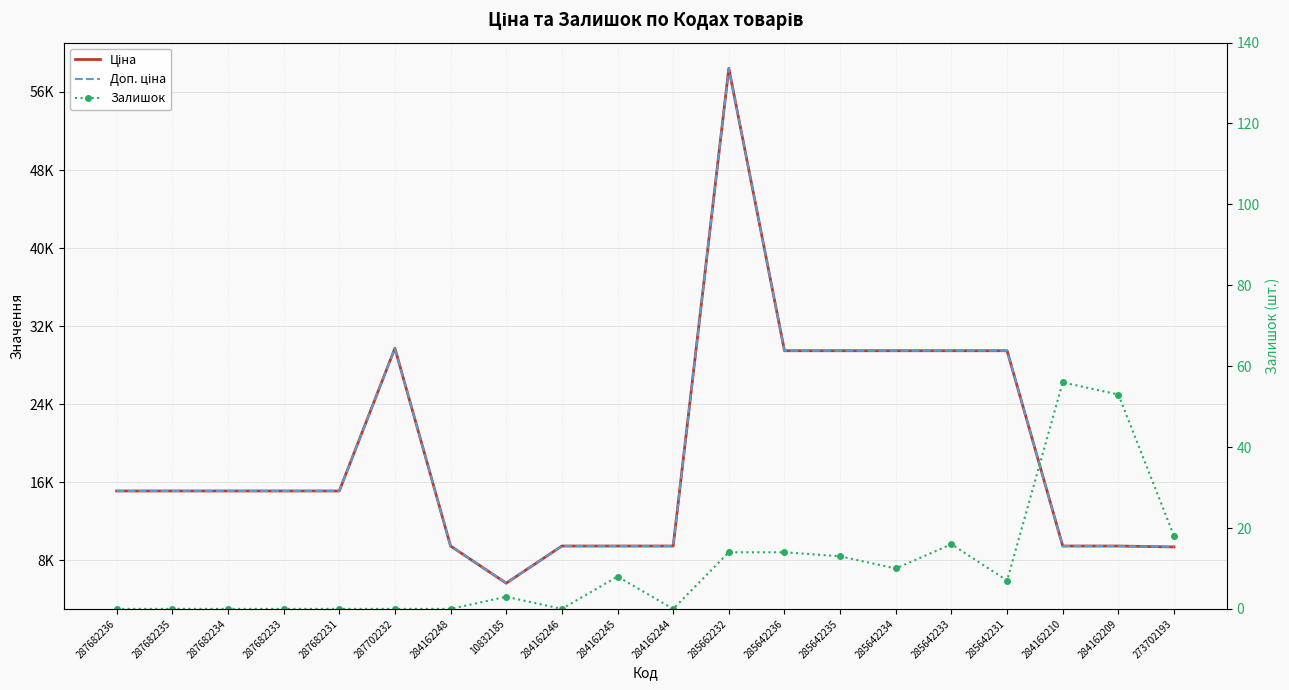

True or false: Залишок and Ціна cross at least once.

False